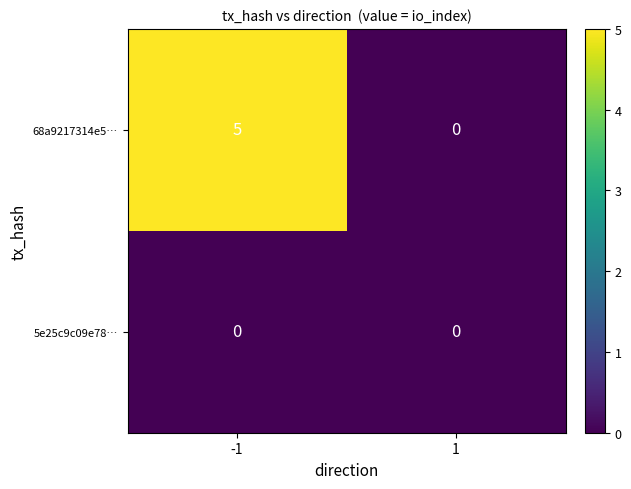

The 68a9217314e5… series shows 0 at 1. True or false?

True